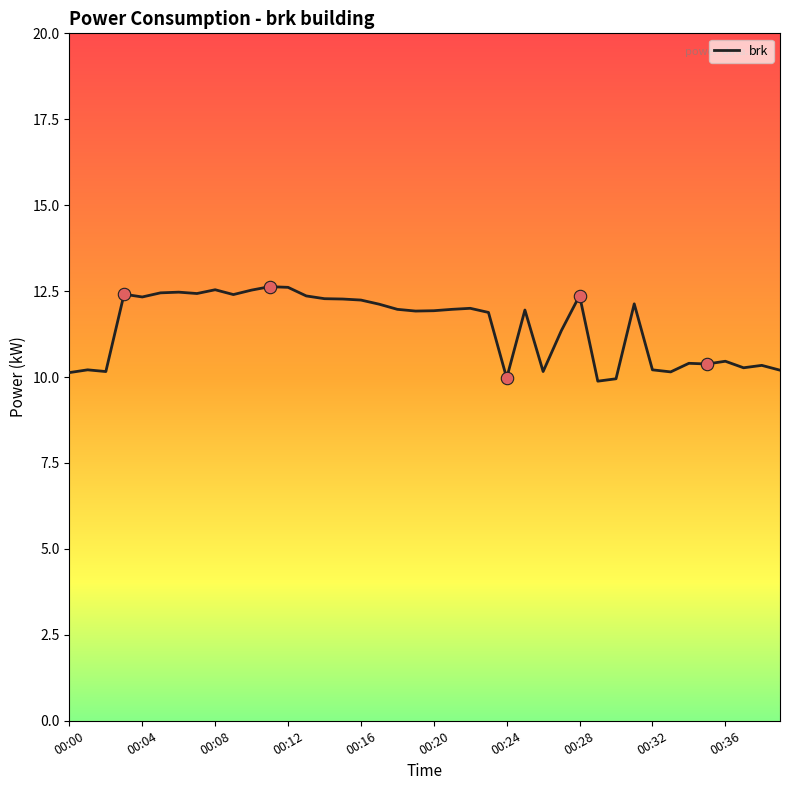

What is the maximum value shown in the chart?

12.6